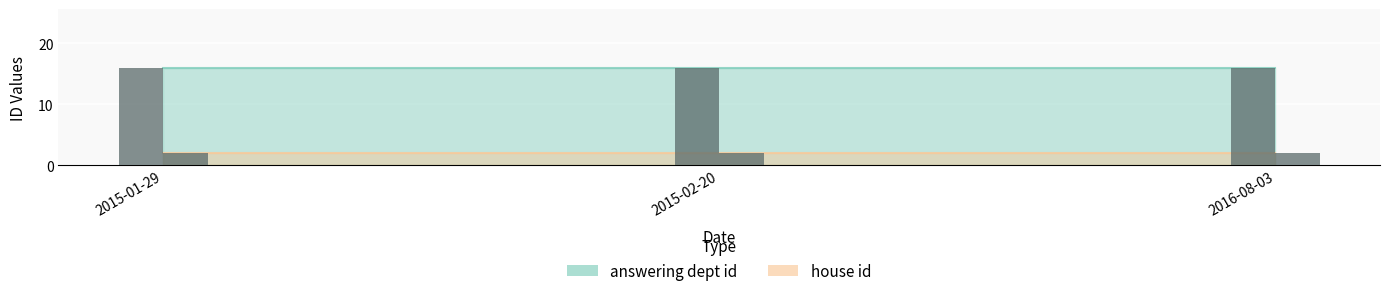

Where is answering dept id nearest to the value 16?

2015-01-29